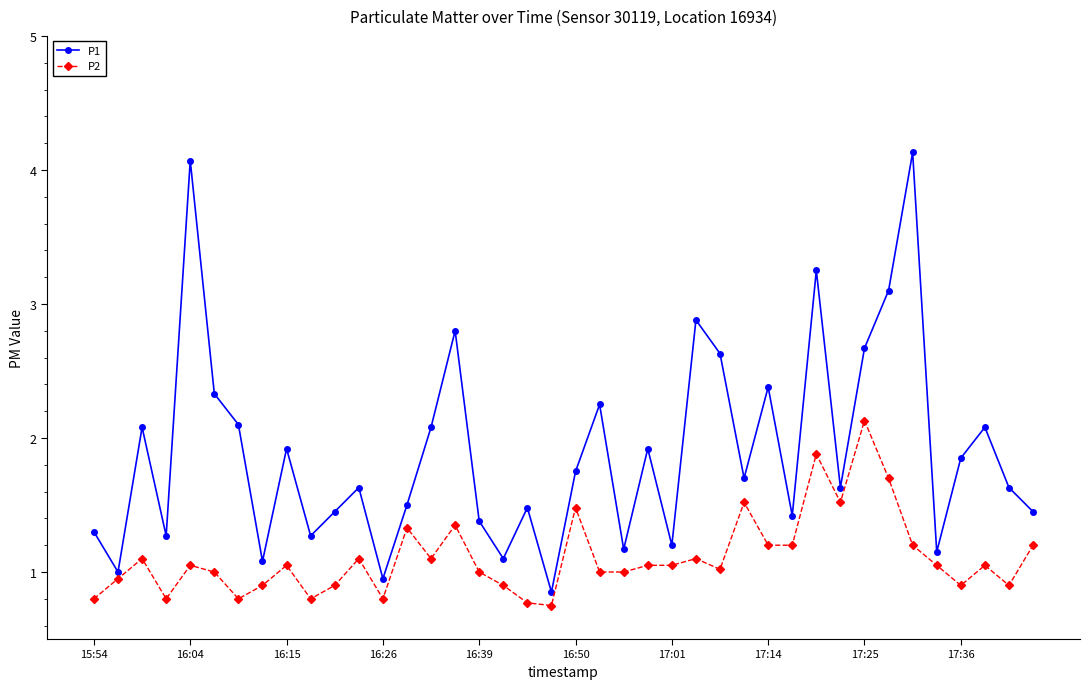

What is the difference between the maximum and minimum values in the P1 series?

3.3